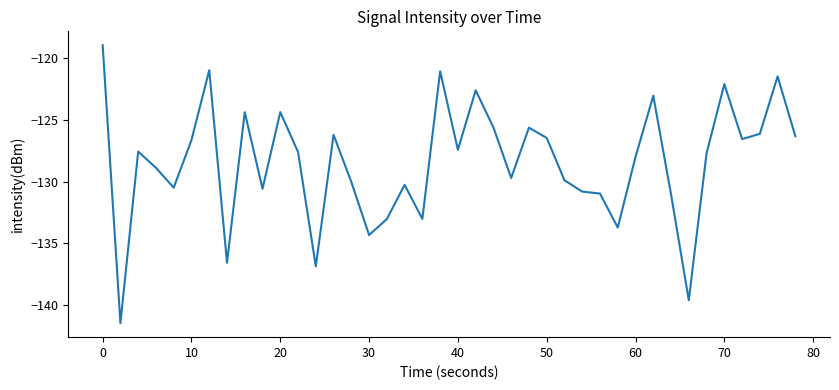

What is the difference between the maximum and minimum values?

22.5